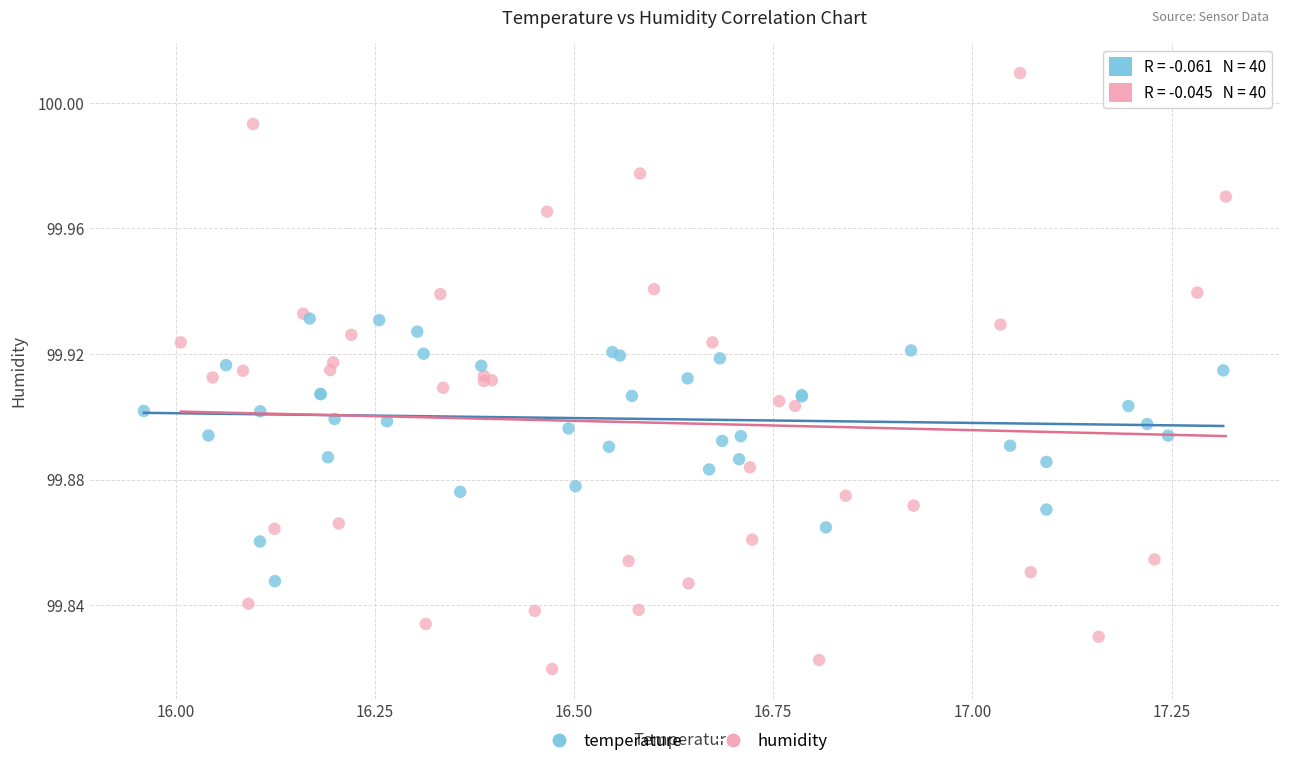

Which series contains the highest Y value?

humidity